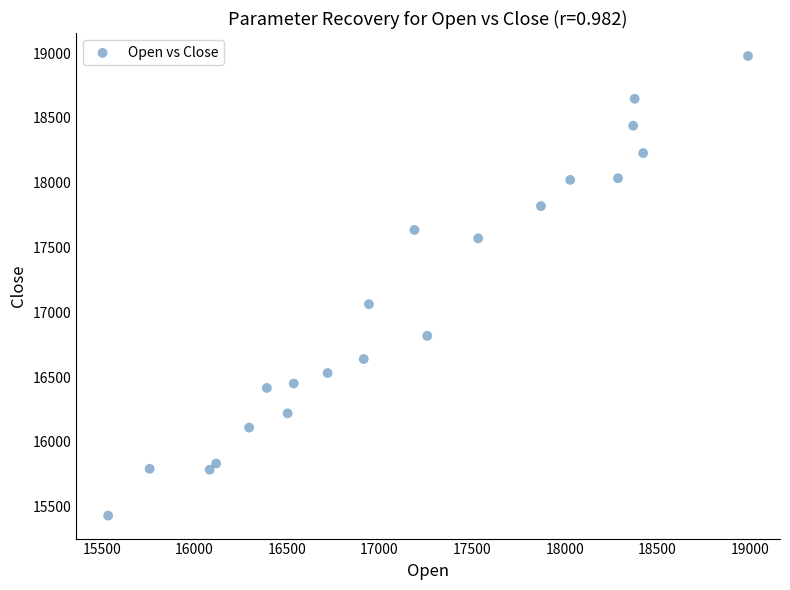

What is the range of Y values (max minus min)?

3546